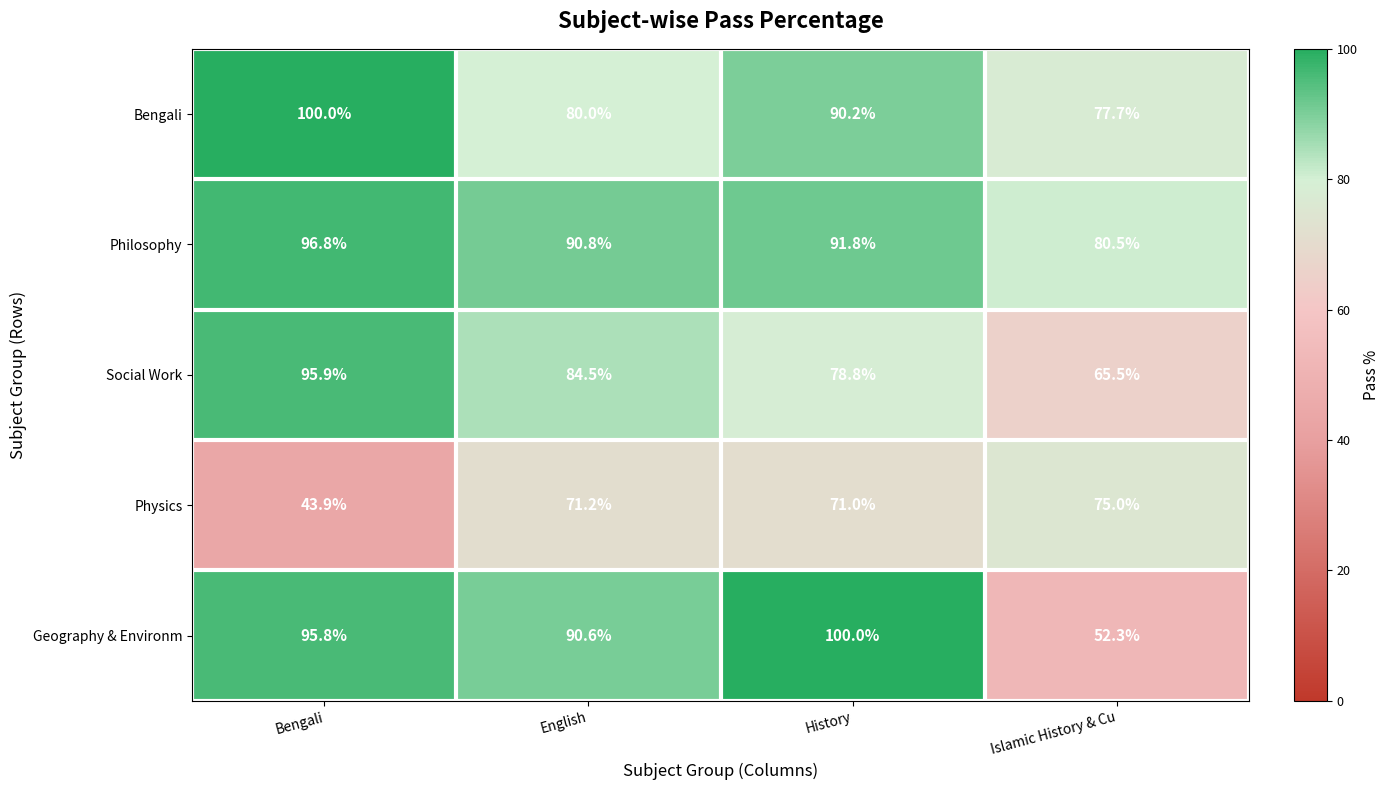

What is the spread (max minus min) of values at History?

29.0